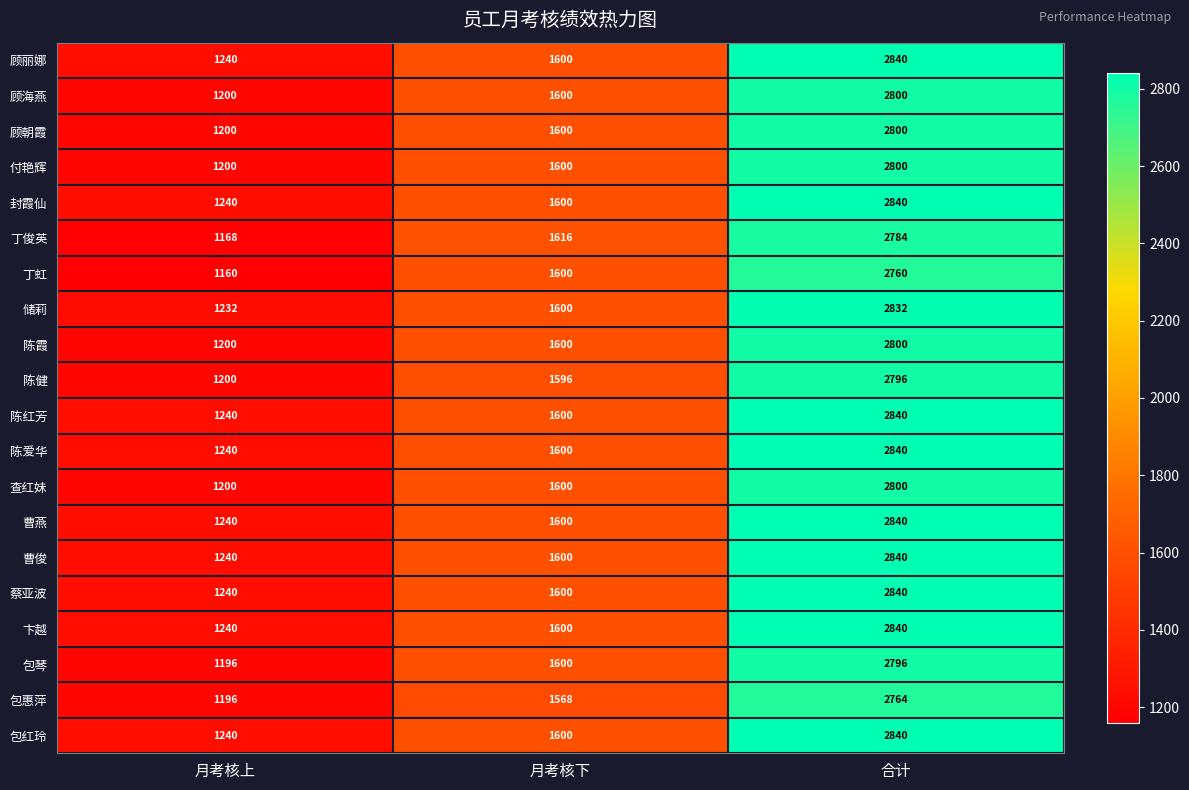

What is the difference between the highest and lowest values at 月考核上?

80